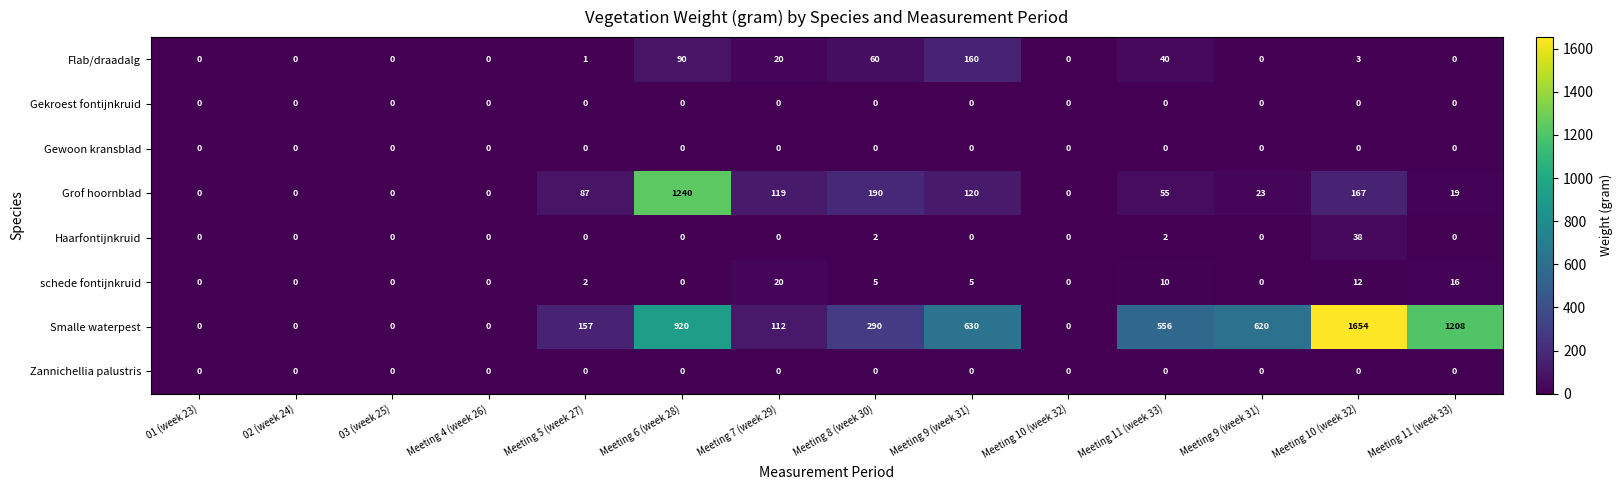

What is the total value across all series at Meeting 9 (week 31)?

915